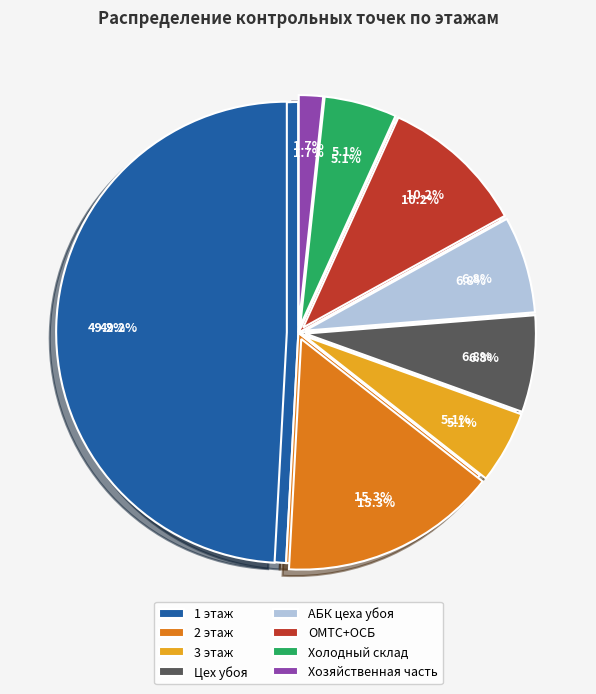

To the nearest percent, what portion does 2 этаж represent?

18%